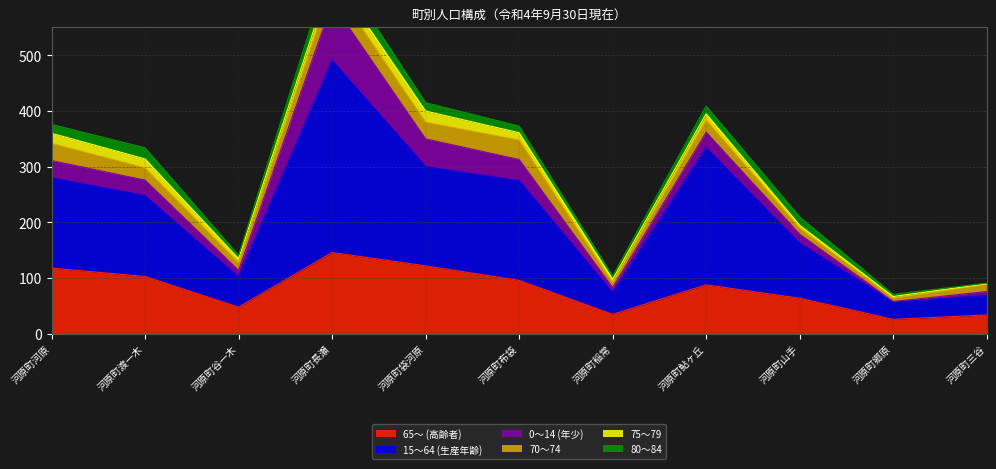

At which category is the sum across all series the highest?

河原町長瀬